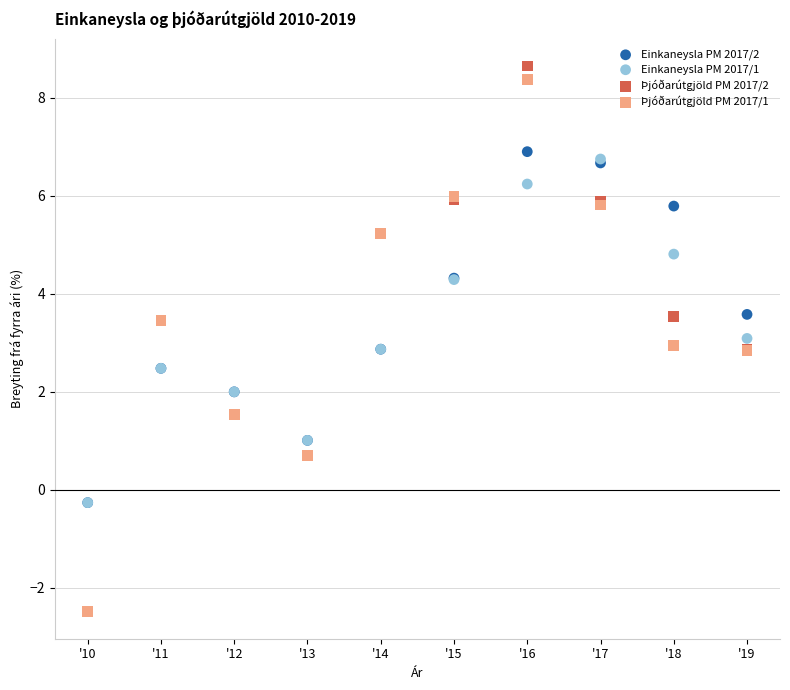

What are all the series names shown in the legend?

Einkaneysla PM 2017/2, Einkaneysla PM 2017/1, Þjóðarútgjöld PM 2017/2, Þjóðarútgjöld PM 2017/1